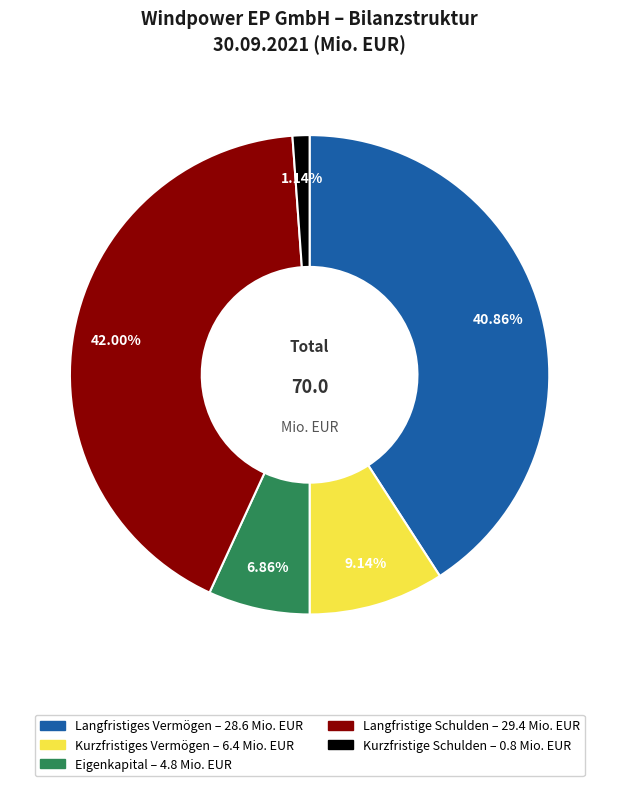

Which has a higher value, Kurzfristiges Vermögen or Kurzfristige Schulden?

Kurzfristiges Vermögen